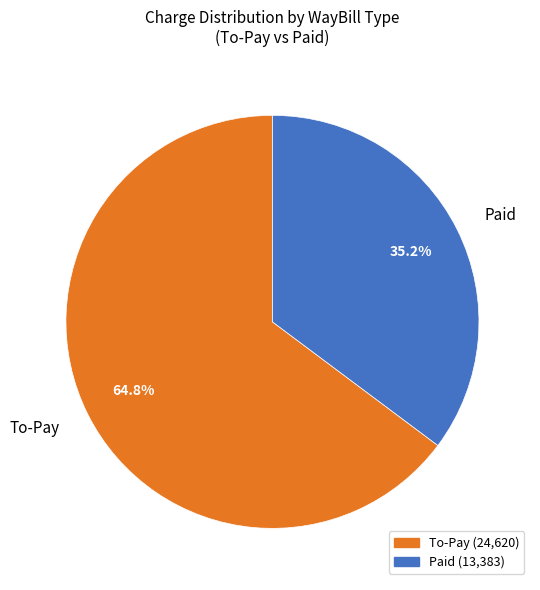

Which slice is the largest?

To-Pay